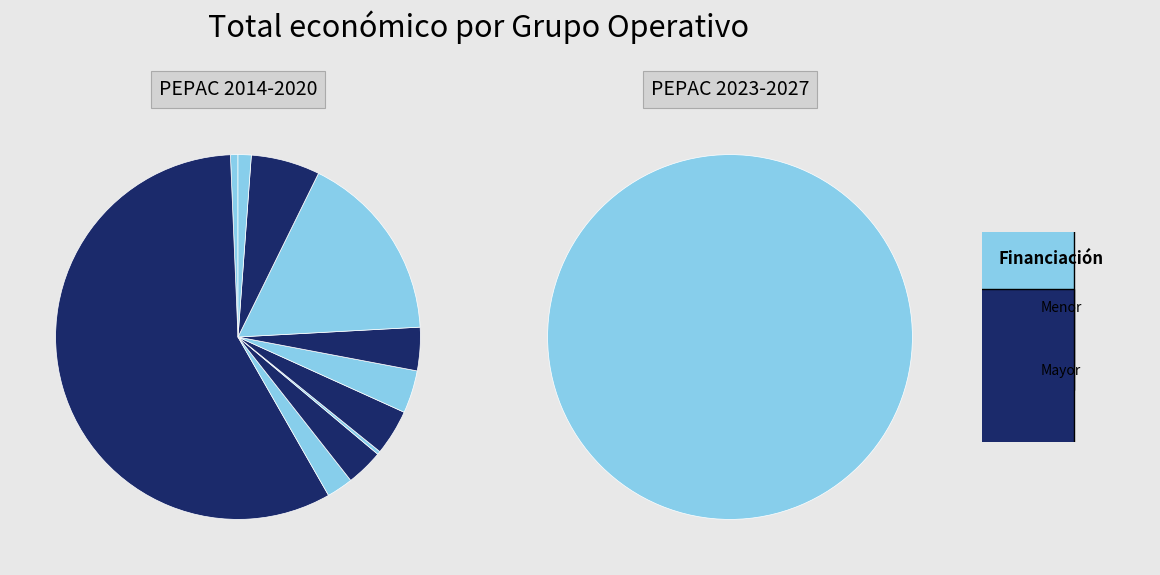

How many segments does this pie chart have?

12